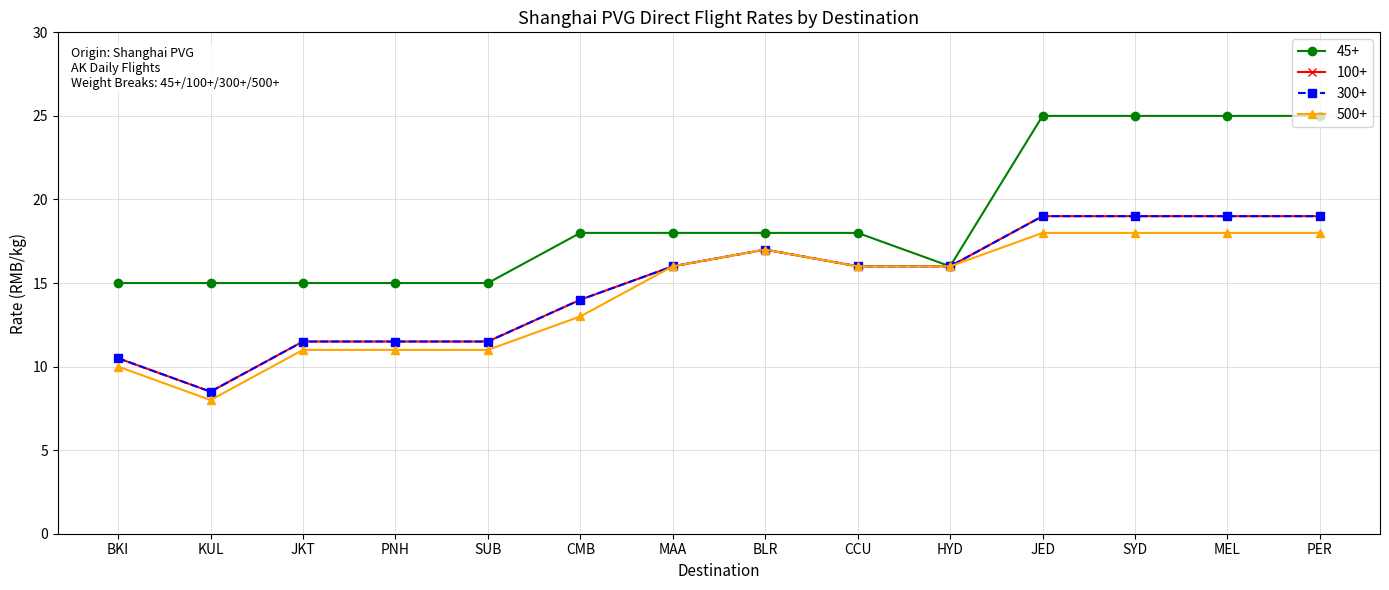

What is the difference between the 300+ values at BLR and BKI?

6.5